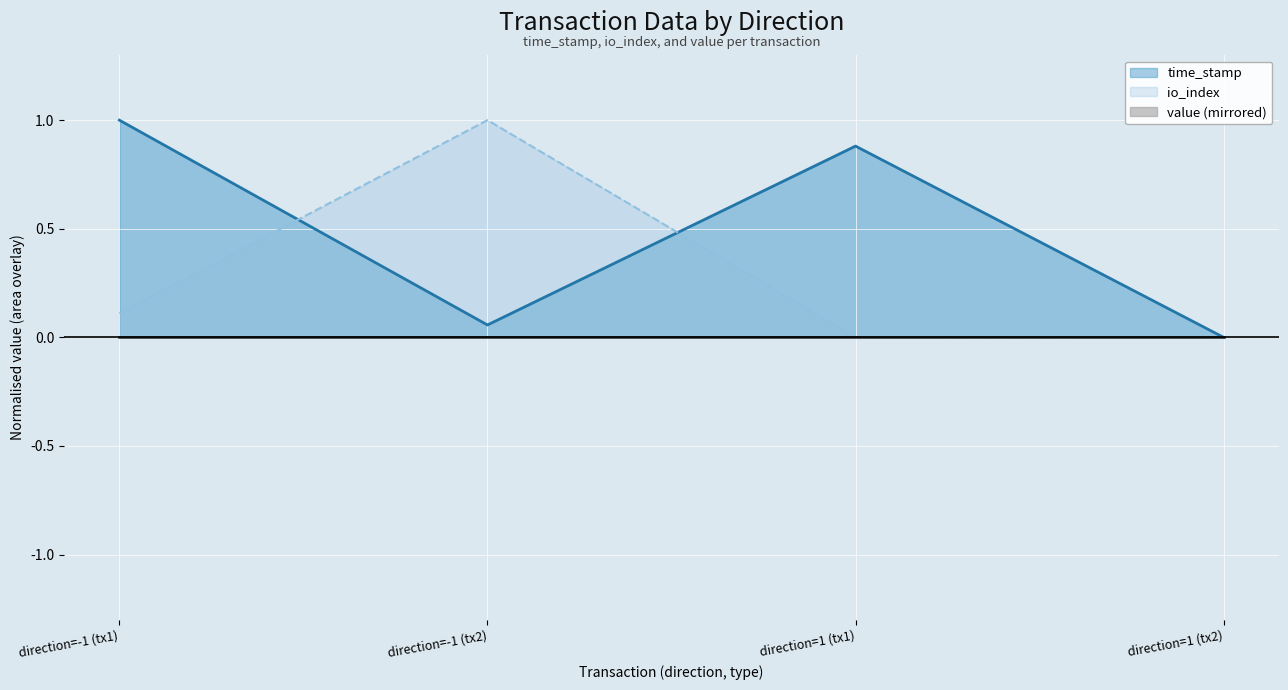

After their last crossing, which series has the higher values: io_index or time_stamp?

time_stamp